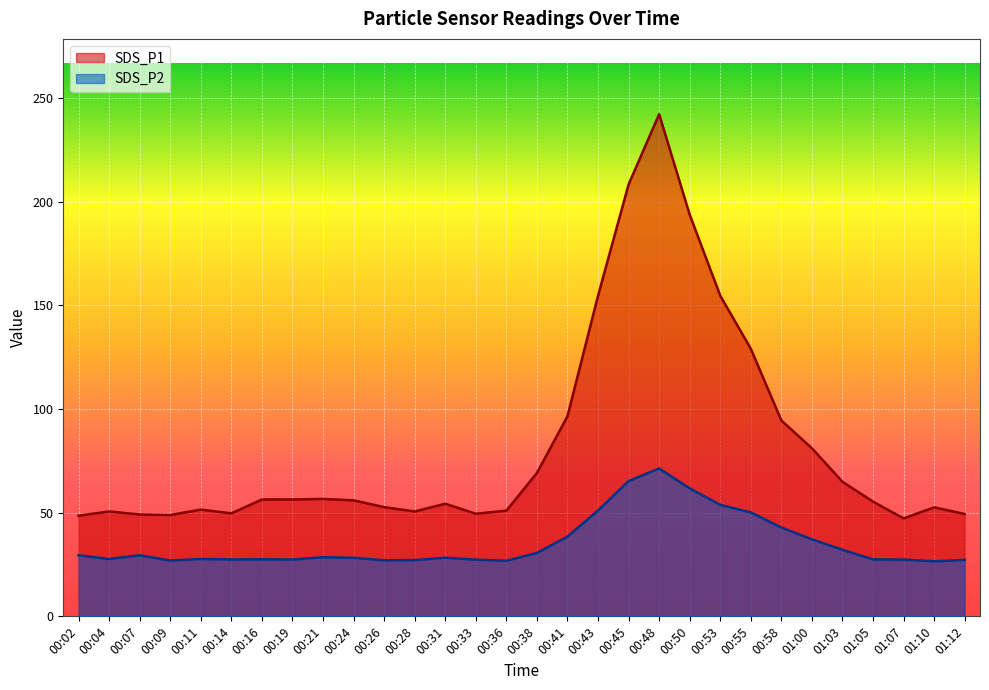

How many lines are shown in the chart?

2